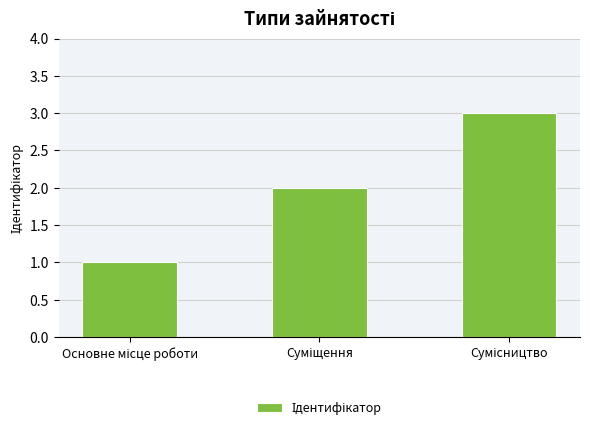

What is the maximum value shown in the chart?

3